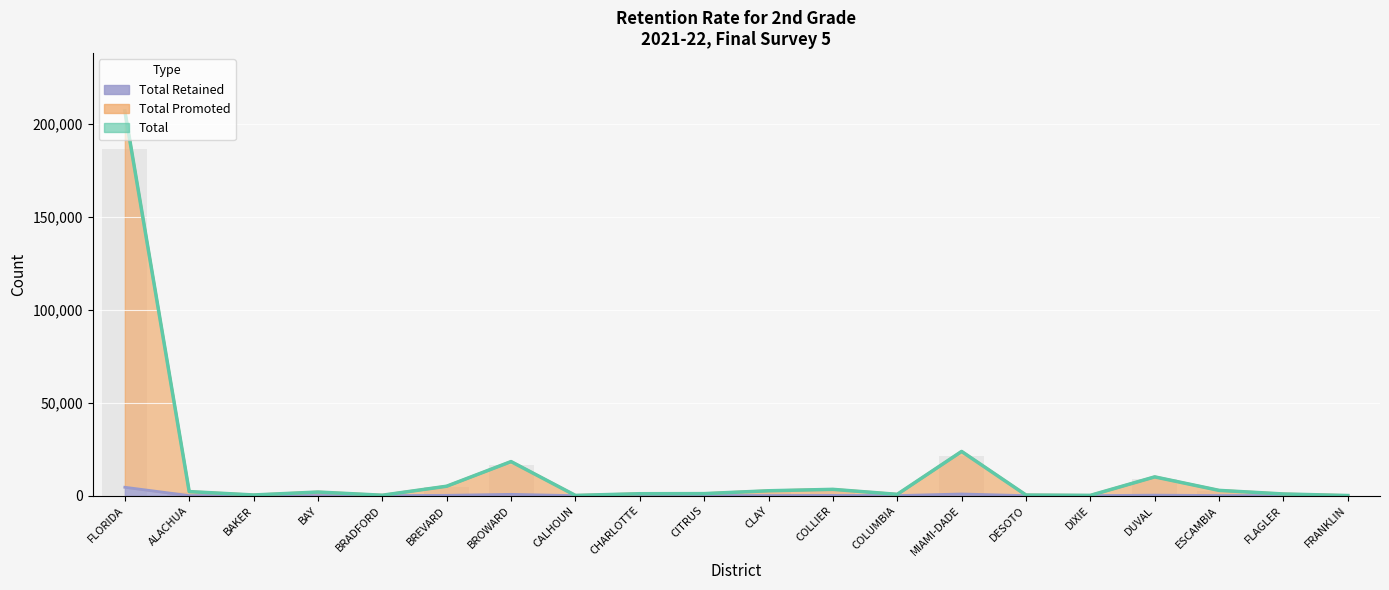

Where is Total nearest to the value 103632?

MIAMI-DADE